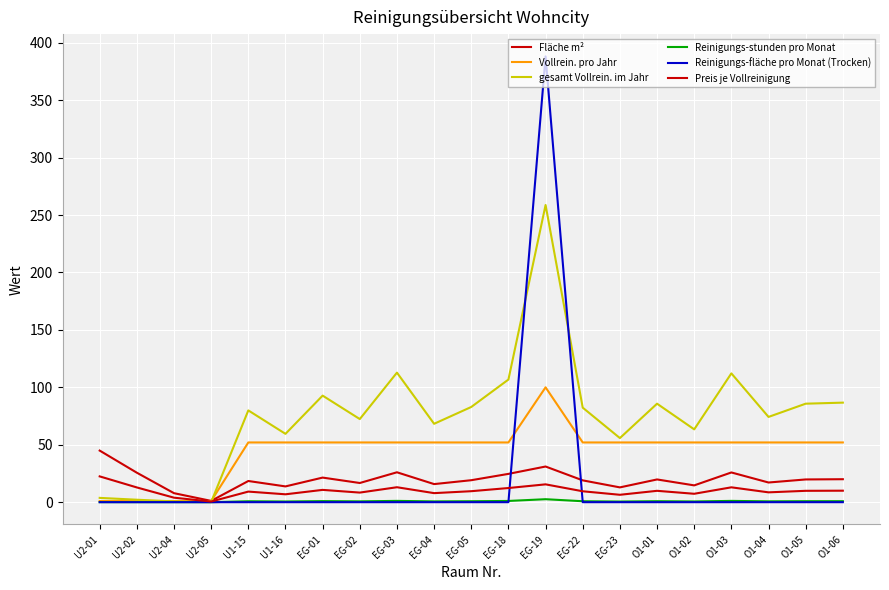

The value of Reinigungs-stunden pro Monat at O1-06 is 0.9. True or false?

True